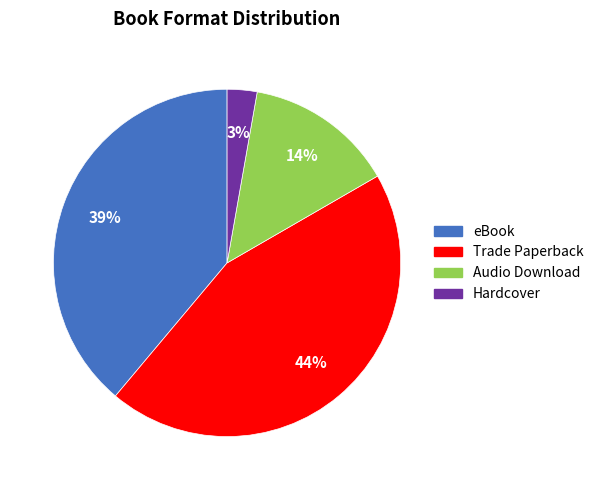

How many segments does this pie chart have?

4